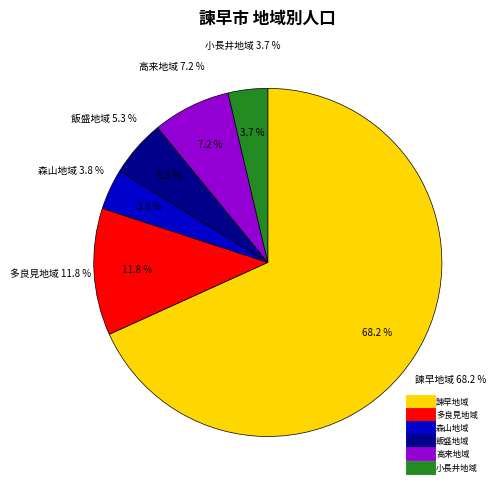

How many segments does this pie chart have?

6